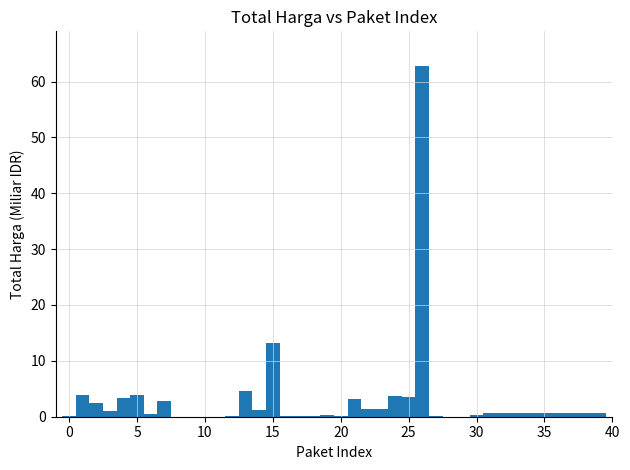

Around what value on the x-axis is the tallest bar? Give the approximate position of its centre, as read against the axis.

26.0